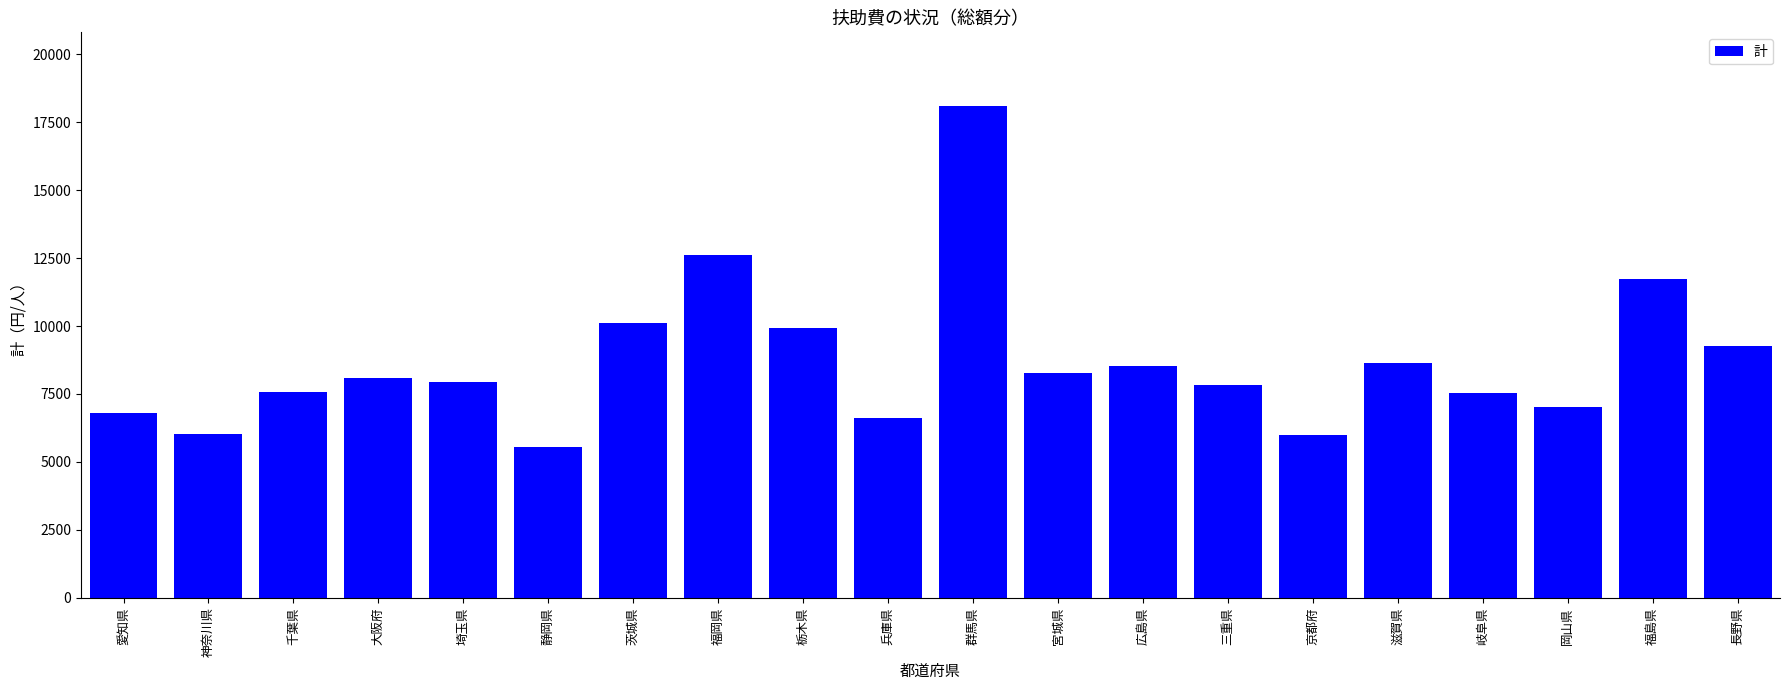

How many values are below 8088?

10